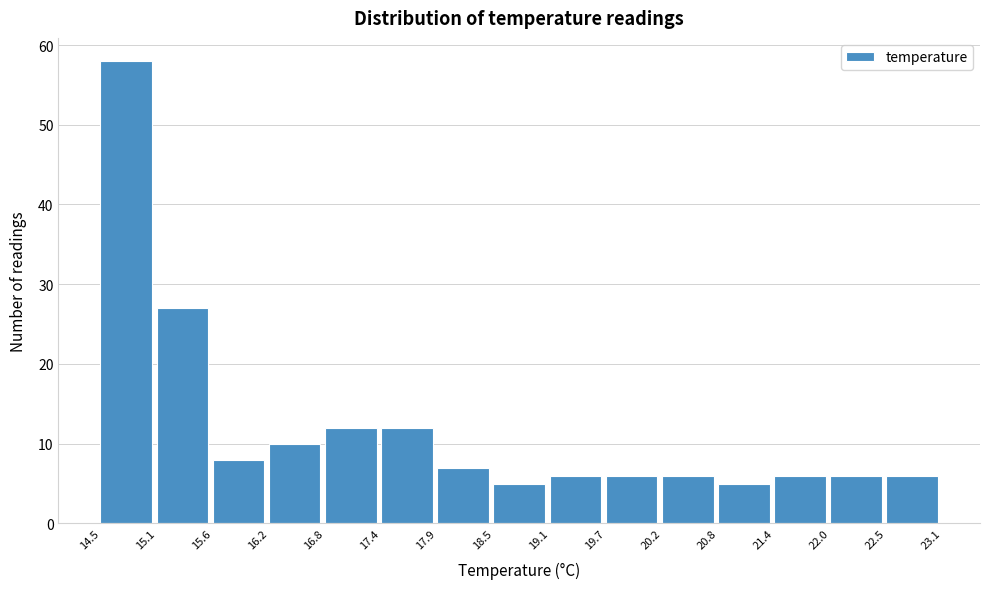

Which range on the x-axis has the tallest bar?

14.5 to 15.1